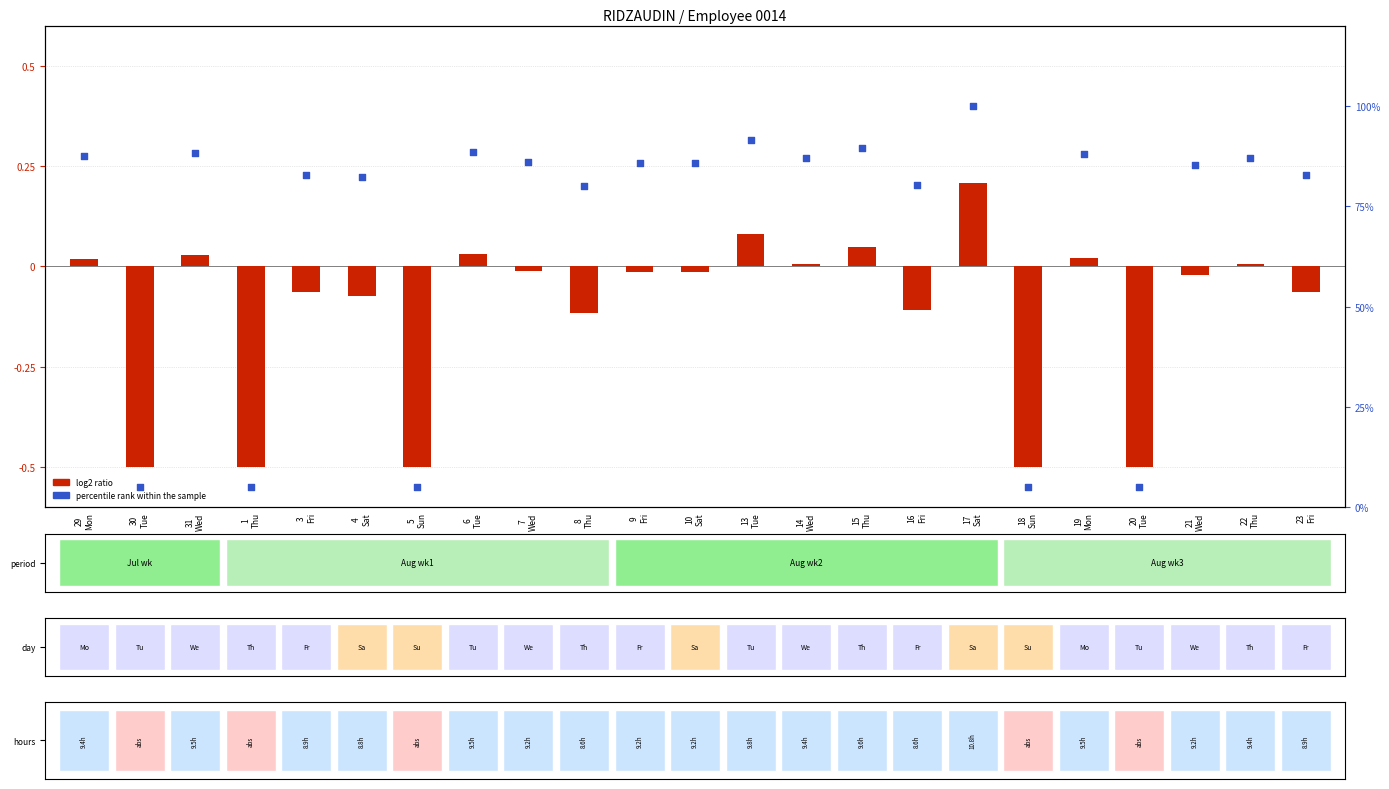

What is the change in value from 21
Wed to 23
Fri?

-2.4